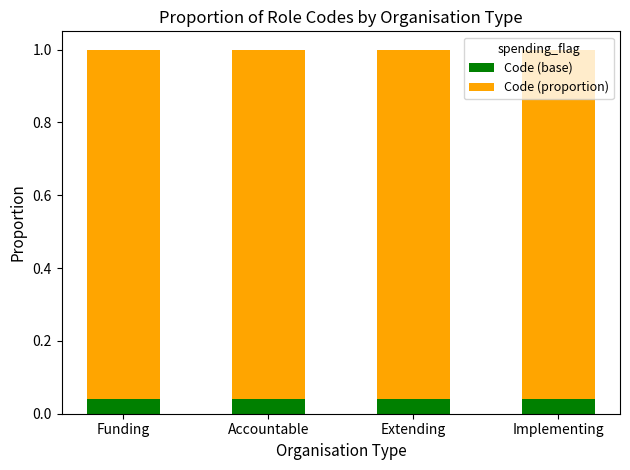

What position from the left is Funding?

1